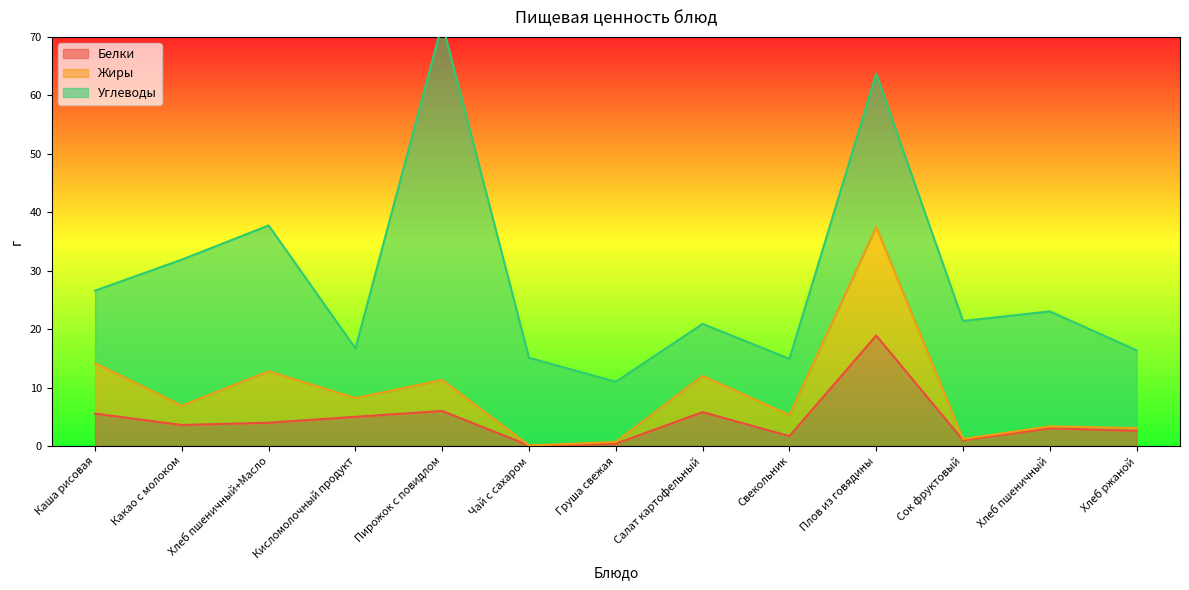

Which has a higher value, Свекольник or Пирожок с повидлом?

Пирожок с повидлом